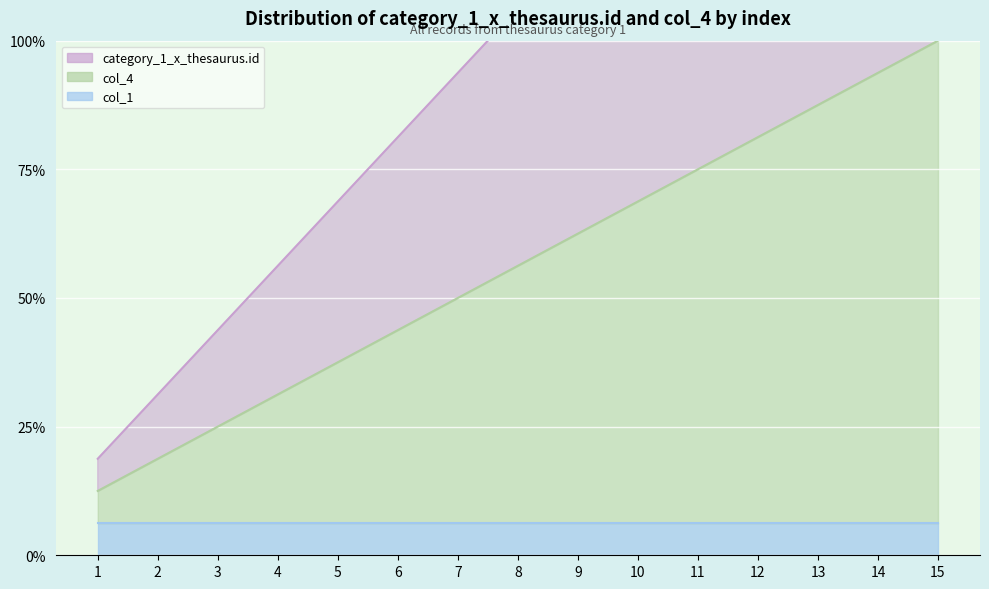

Rank the categories by col_4 value from highest to lowest.

15, 14, 13, 12, 11, 10, 9, 8, 7, 6, 5, 4, 3, 2, 1